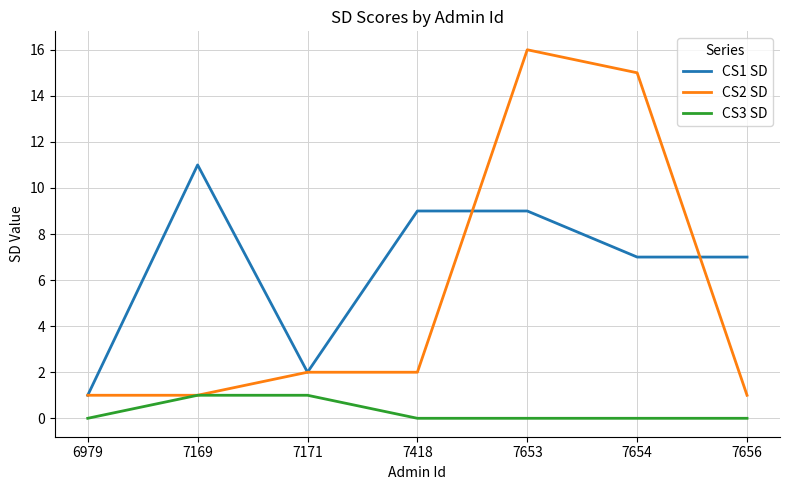

Which series has the widest spread of values?

CS2 SD